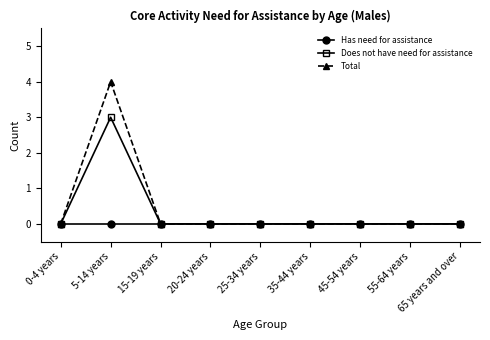

At which category does Does not have need for assistance reach its first local peak?

5-14 years